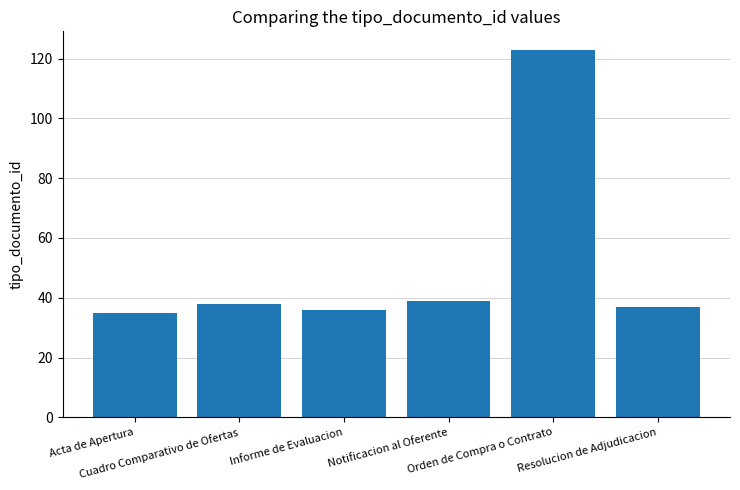

What is the difference between the maximum and second lowest values?

87